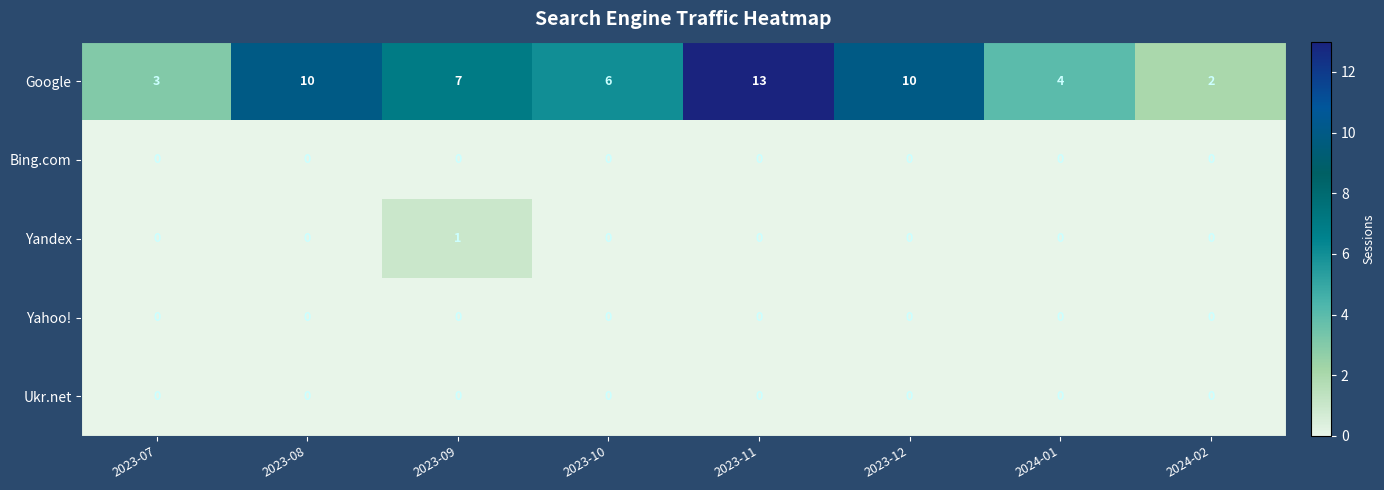

What value does the Google series have at 2023-07?

3